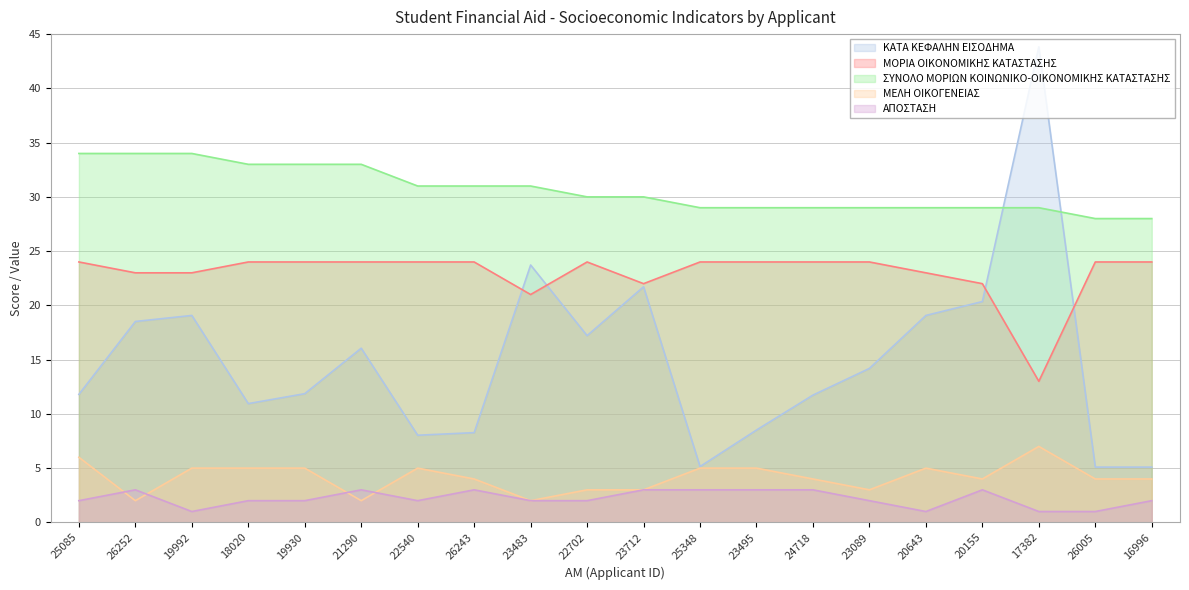

What is the difference between the maximum and minimum values in the ΑΠΟΣΤΑΣΗ series?

2.0